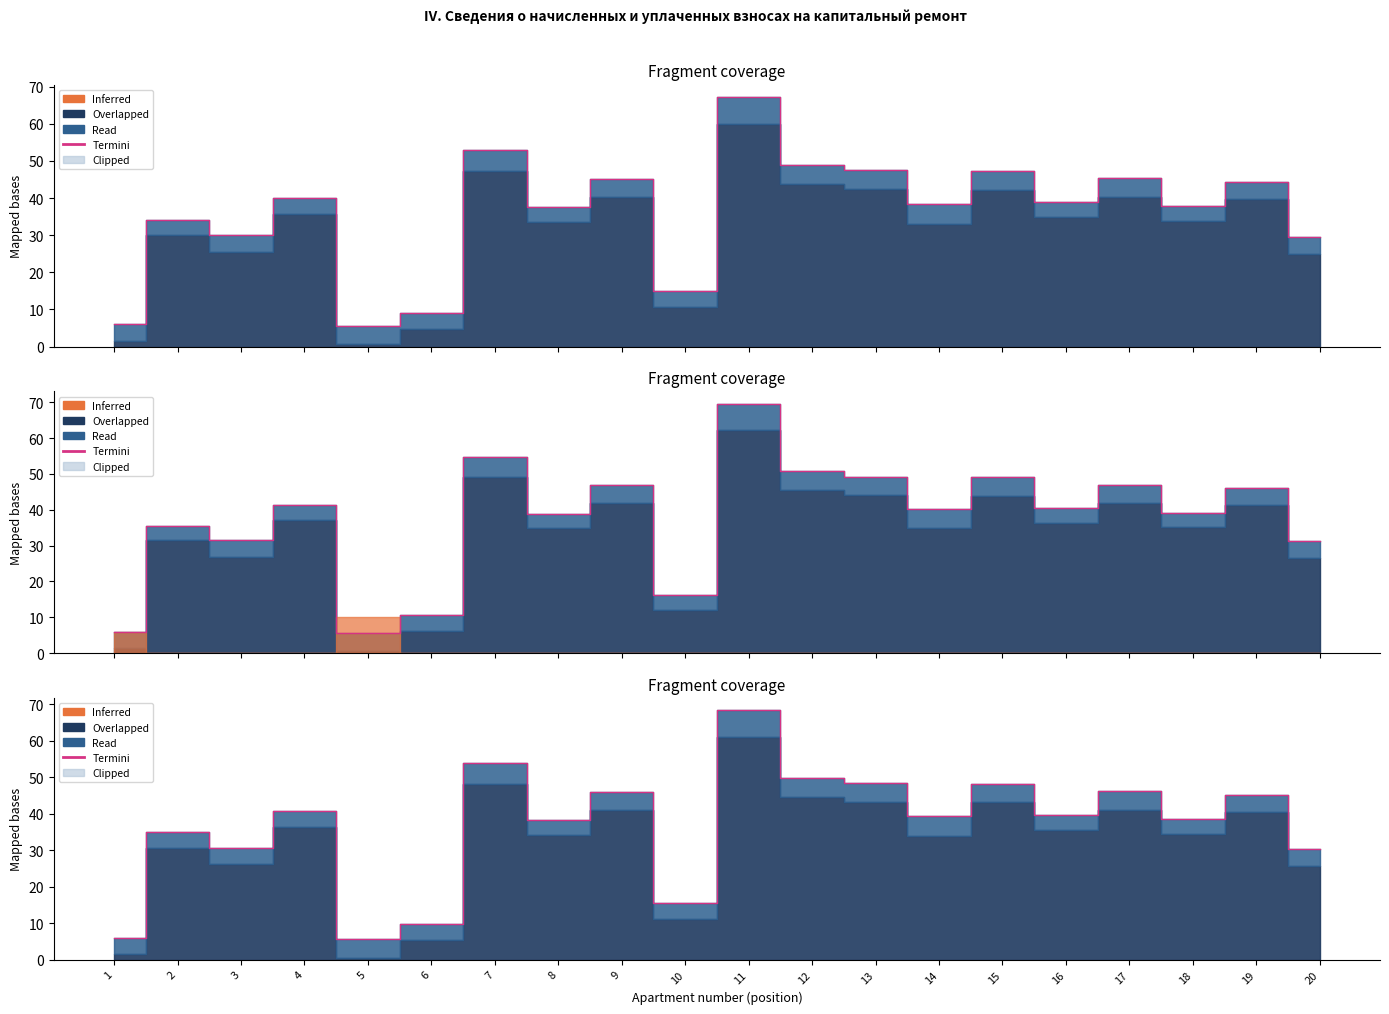

What is the difference between the second highest and minimum values?

48.2